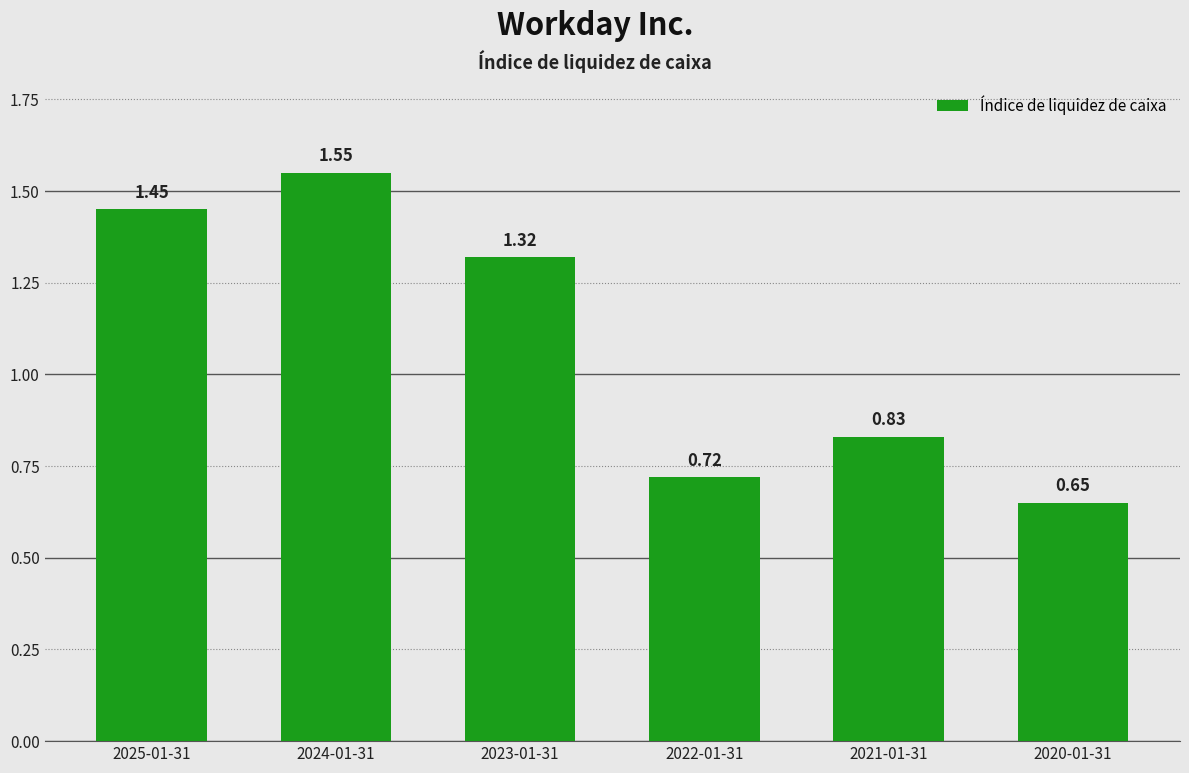

What is the label of the 1st bar from the right?

2020-01-31